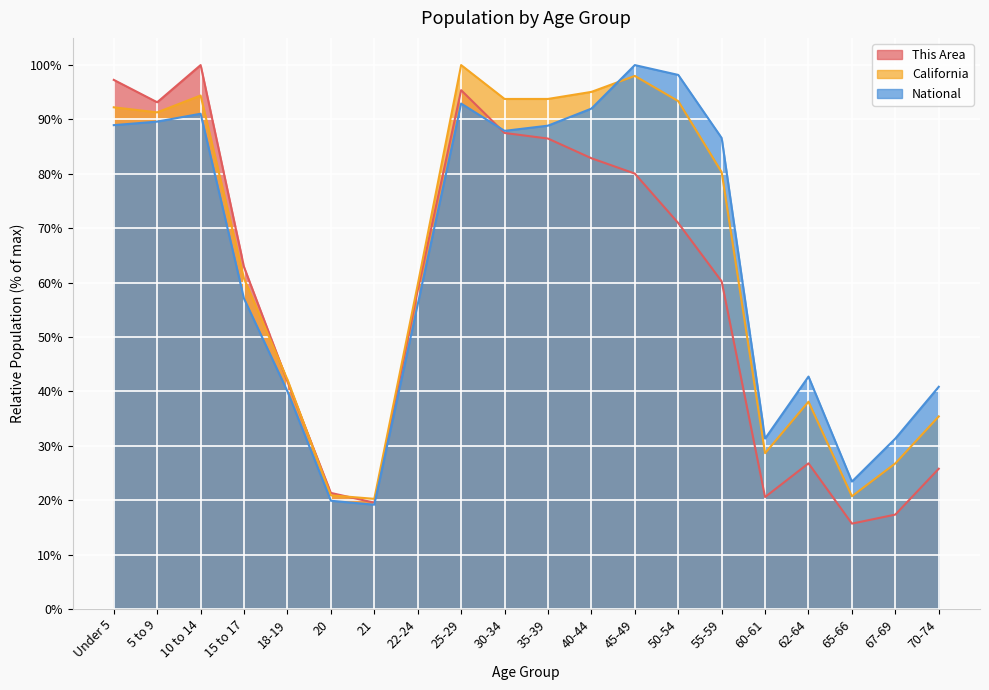

At which category does National reach its first local valley?

21